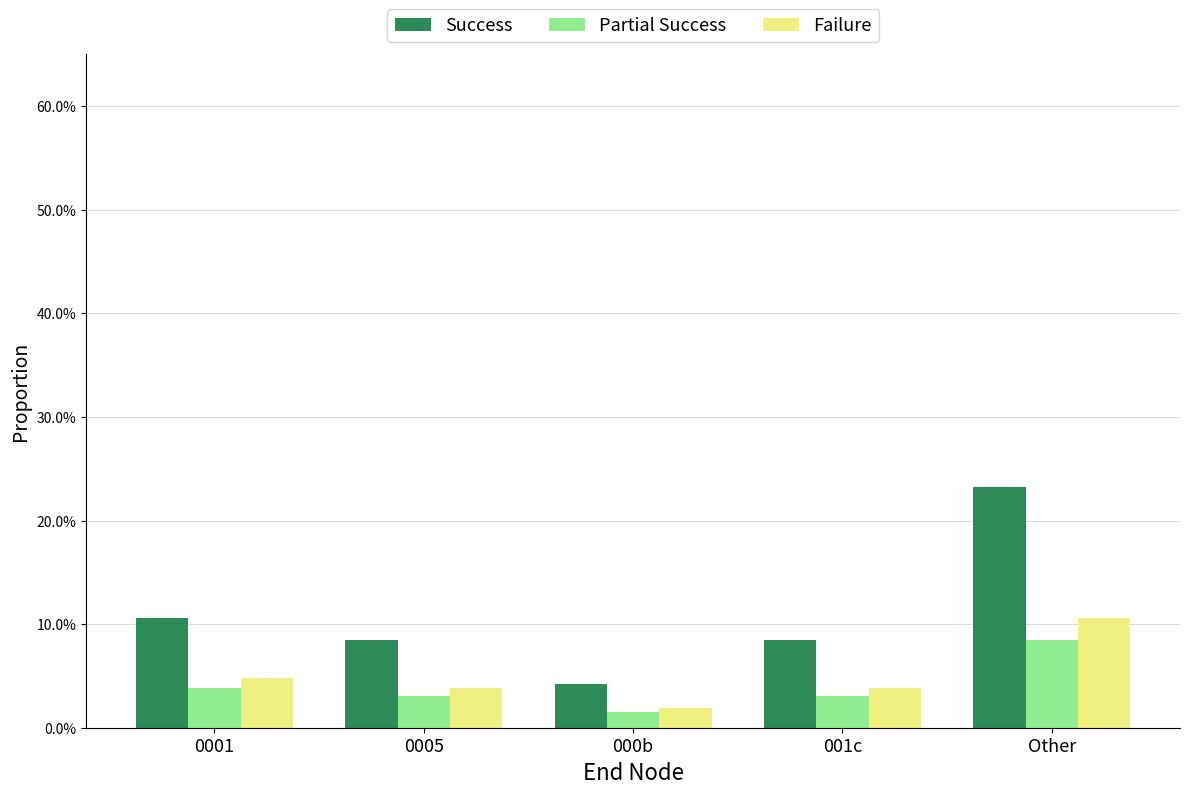

What is the label of the 4th bar from the left?

001c